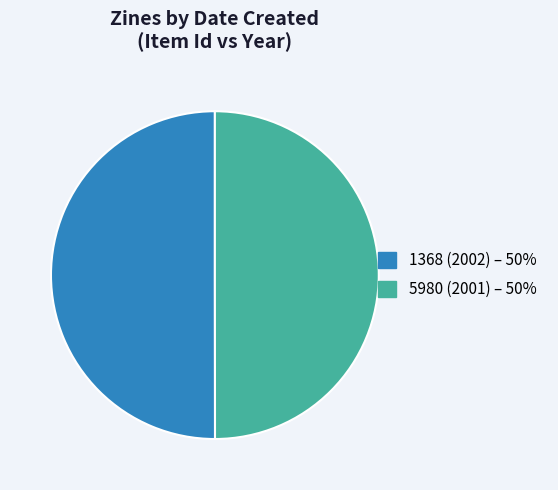

What is the ratio of the value at 1368 (2002) to the value at 5980 (2001)?

1.0